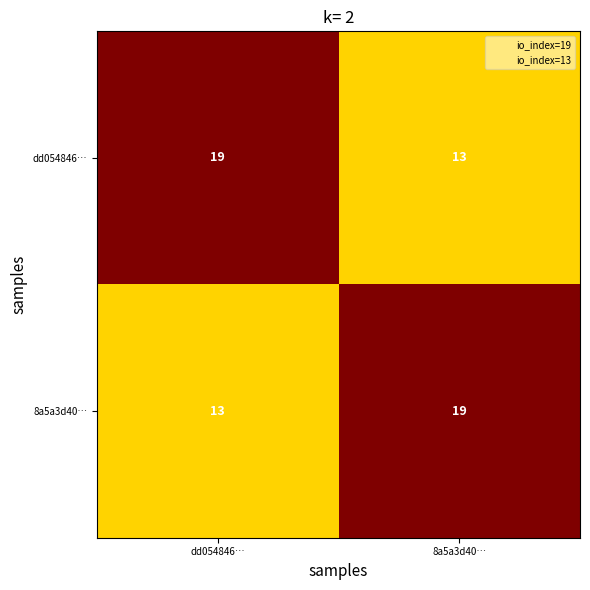

Reading left to right, transcribe all the data shown in this chart.

dd054846…: 19	13
8a5a3d40…: 13	19